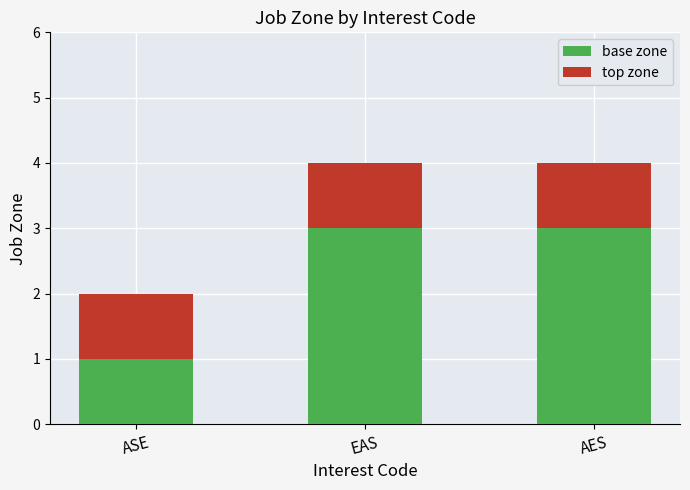

True or false: base zone has a value of 3 at EAS.

True